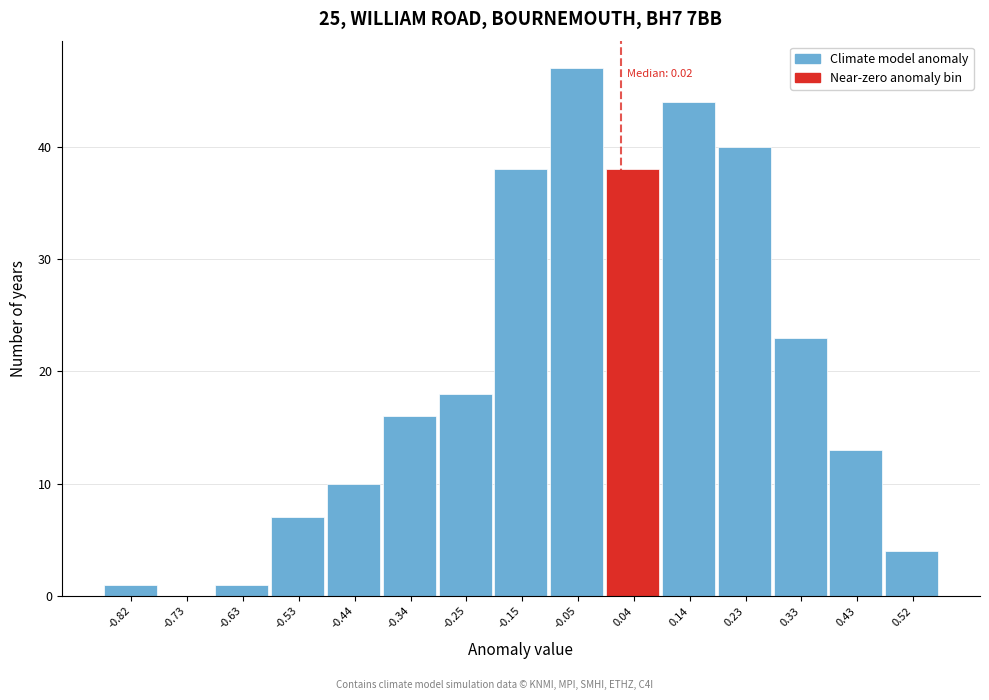

Which range on the x-axis has the tallest bar?

-0.102 to -0.006